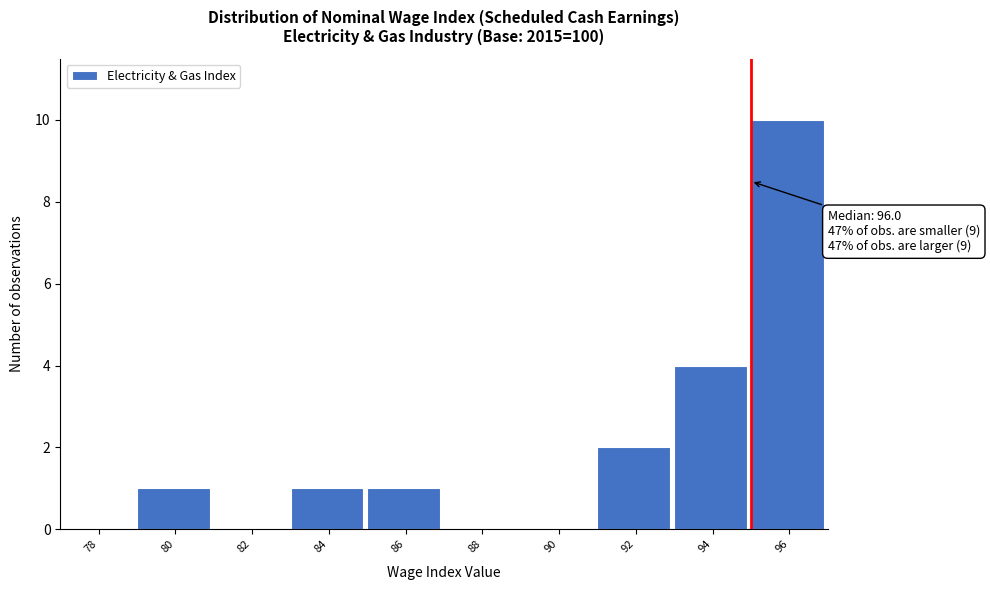

Reading left to right, transcribe all the data shown in this chart.

78=0	80=1	82=0	84=1	86=1	88=0	90=0	92=2	94=4	96=10